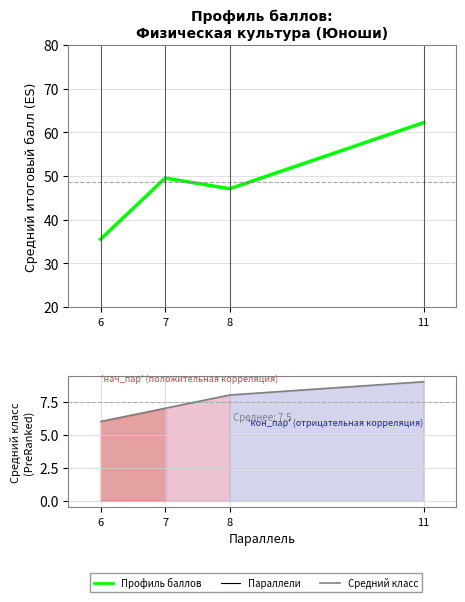

Between 8 and 11, which series saw the biggest shift?

Итоговый балл (профиль)